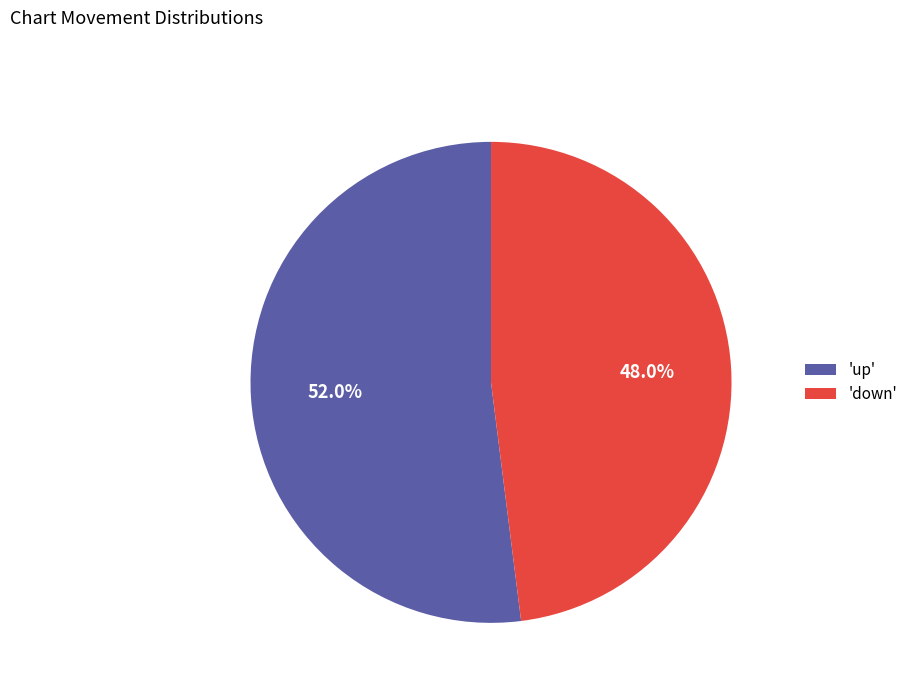

What is the ratio of the value at 'down' to the value at 'up'?

0.9